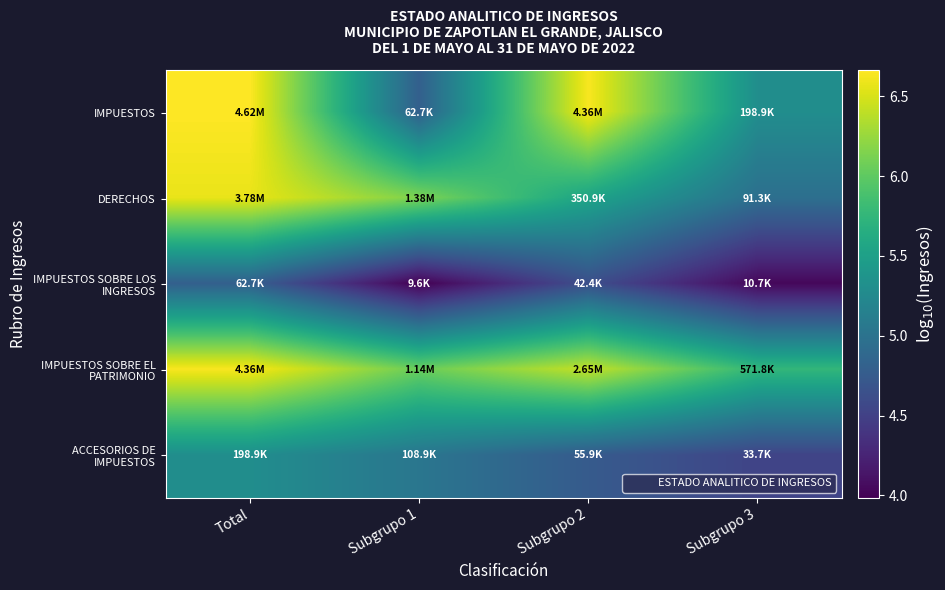

What is the greatest value displayed?

6.7